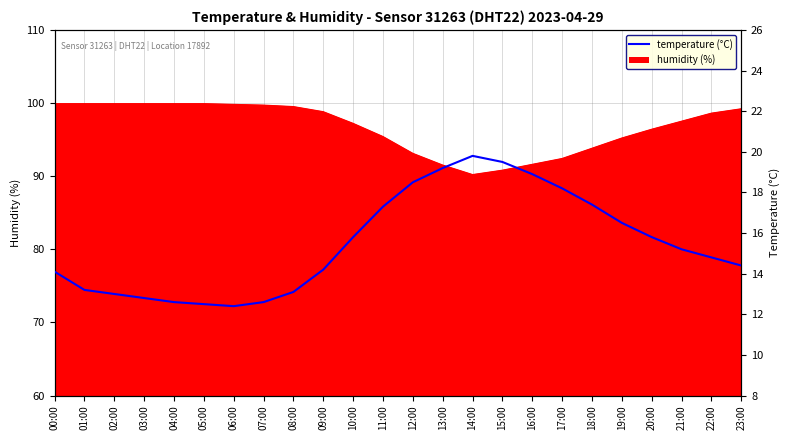

How many values exceed 15?

12